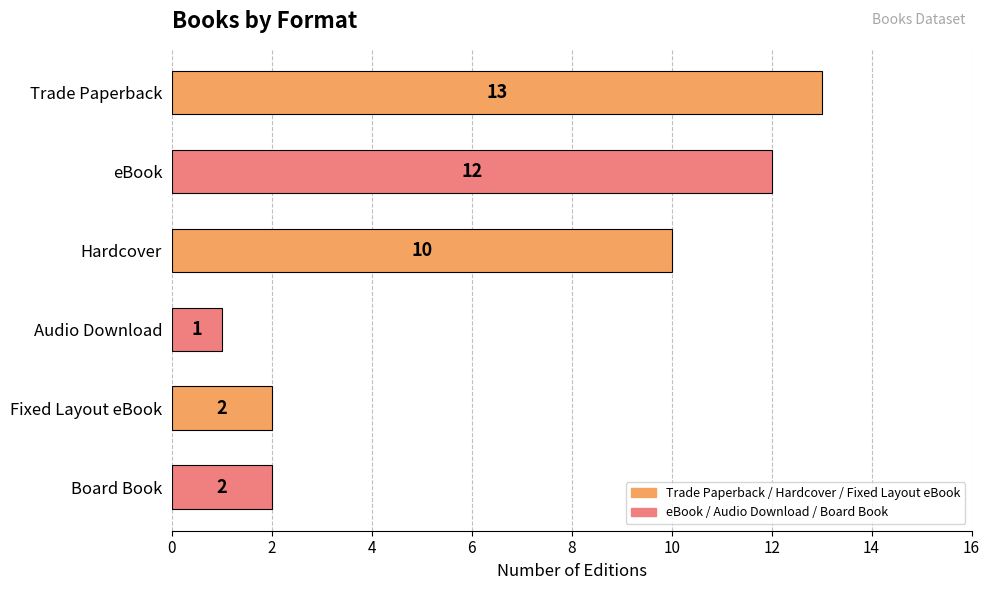

What position from the bottom is Hardcover?

4